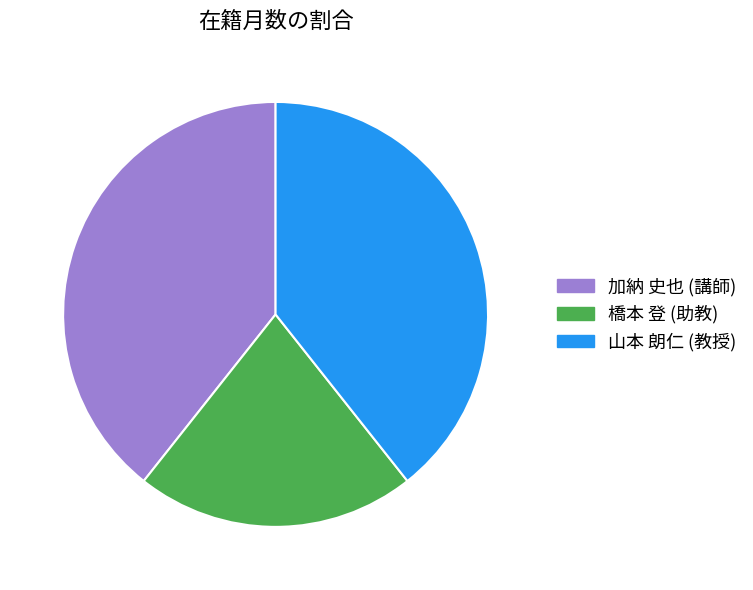

Which has a higher value, 加納 史也 (講師) or 橋本 登 (助教)?

加納 史也 (講師)